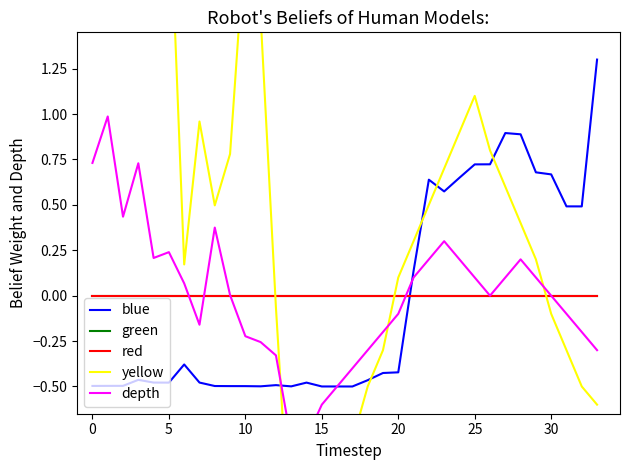

What is the total value across all series at 13?

-2.7